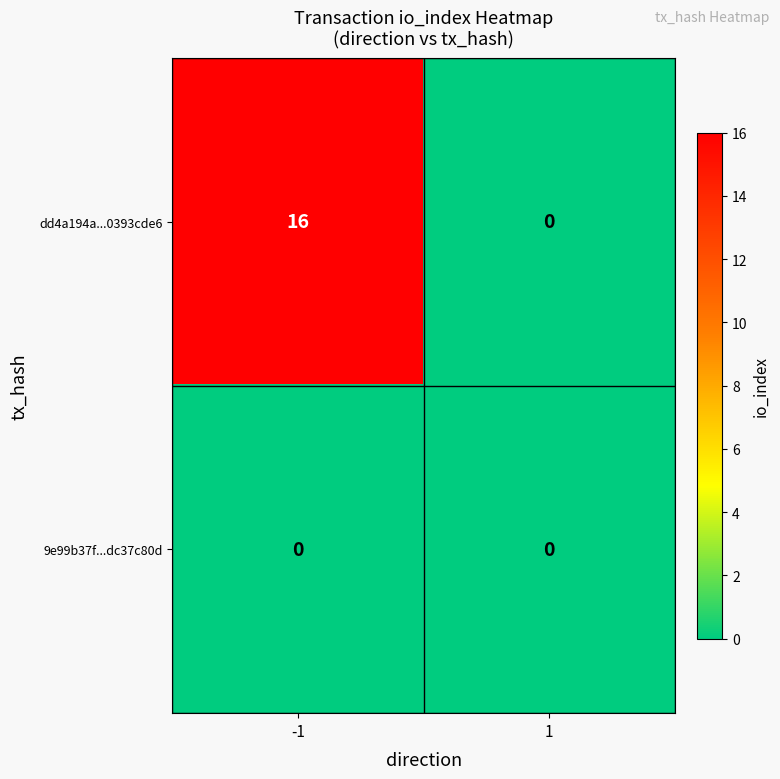

Rank the series by their maximum value, from lowest to highest.

9e99b37f...dc37c80d, dd4a194a...0393cde6